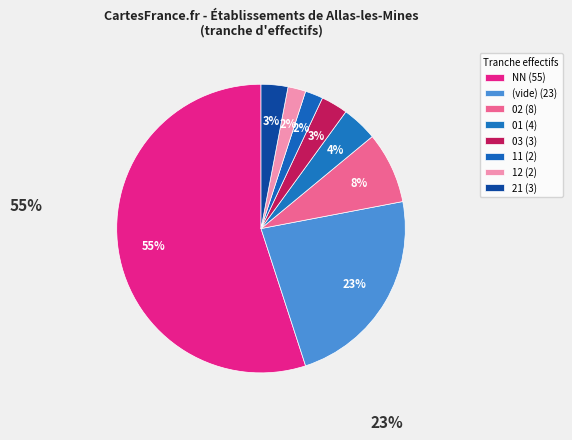

How many segments does this pie chart have?

8